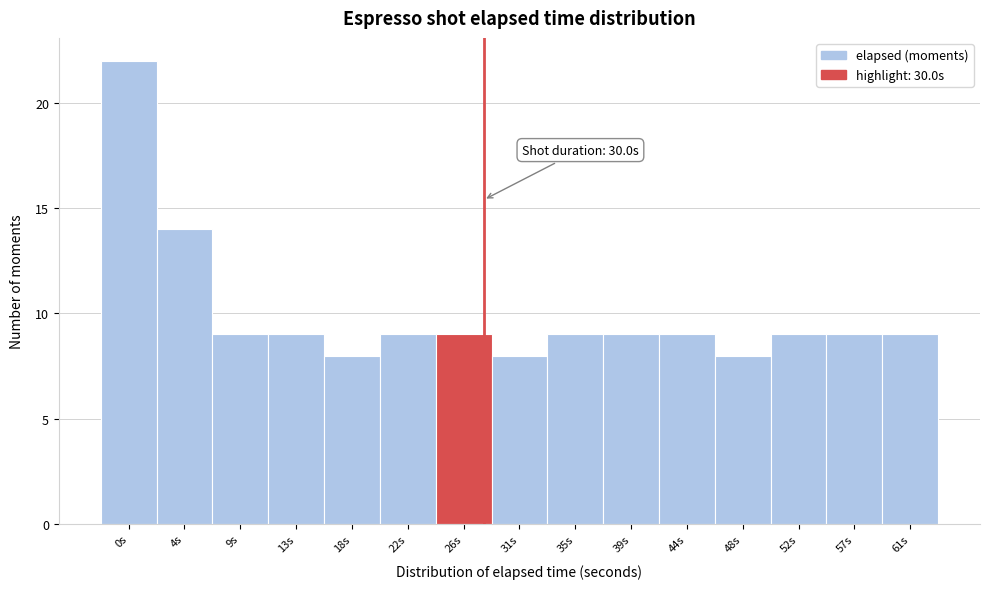

Reading left to right, transcribe all the data shown in this chart.

22	14	9	9	8	9	9	8	9	9	9	8	9	9	9